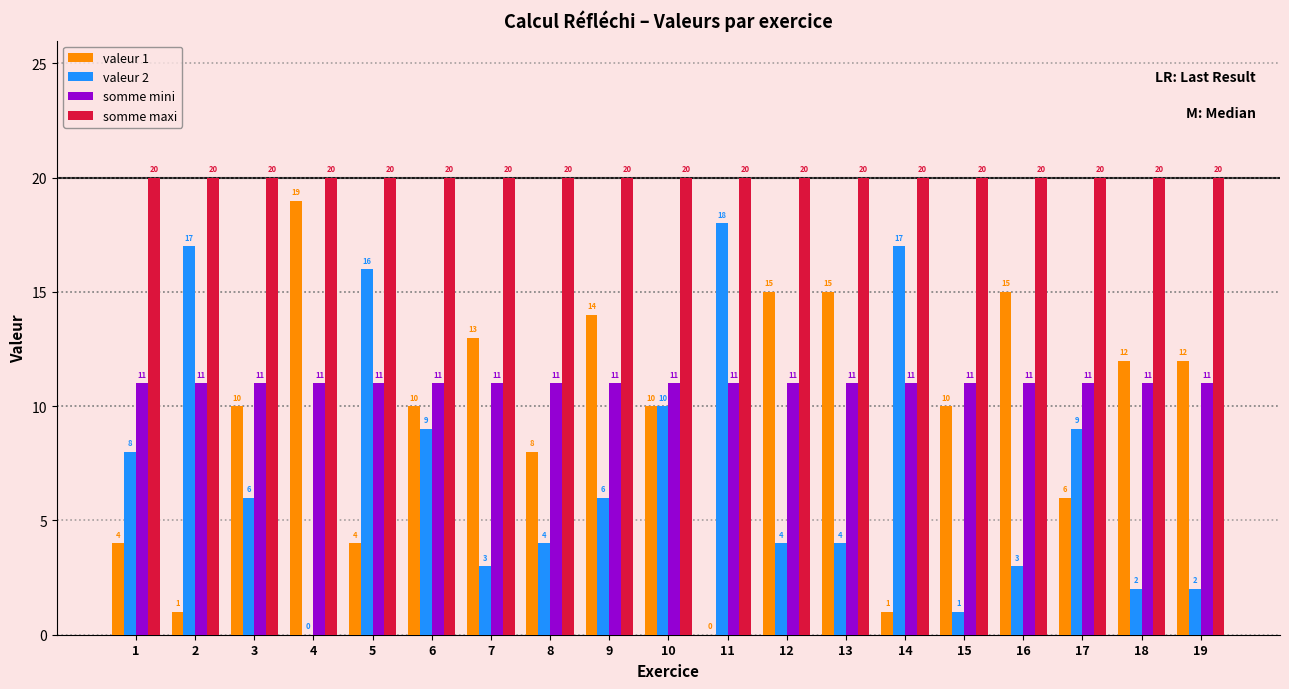

What is the total value across all series at 15?

42